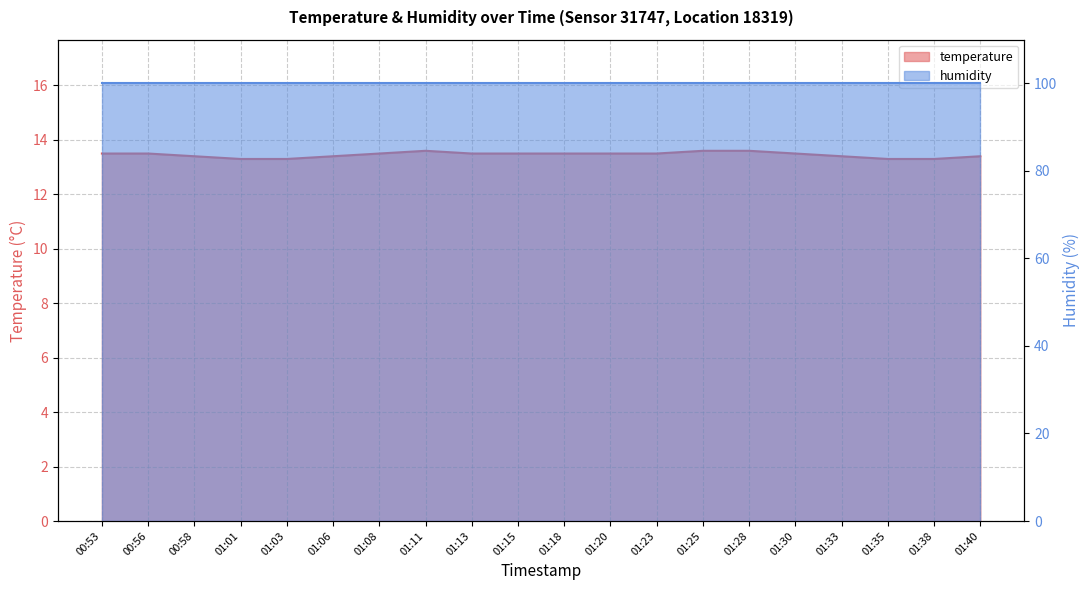

What is the difference between the second highest and minimum values?

0.3